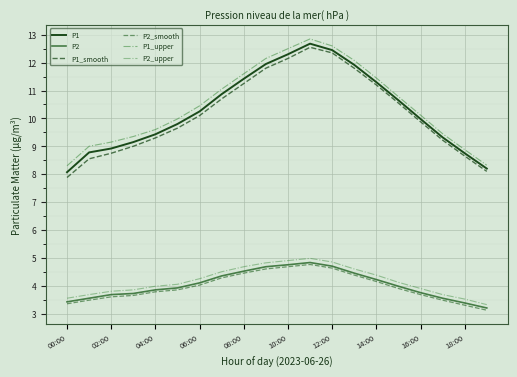

How many lines are shown in the chart?

6